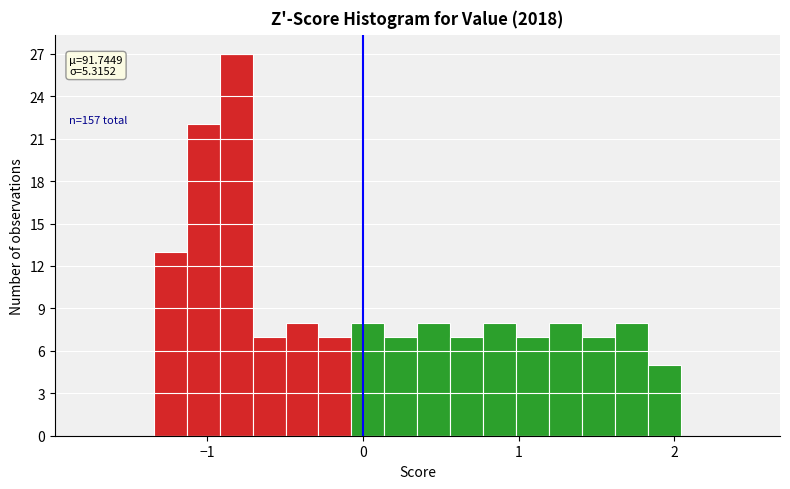

Read against the x-axis, roughly where is the centre of the tallest bar?

-0.8